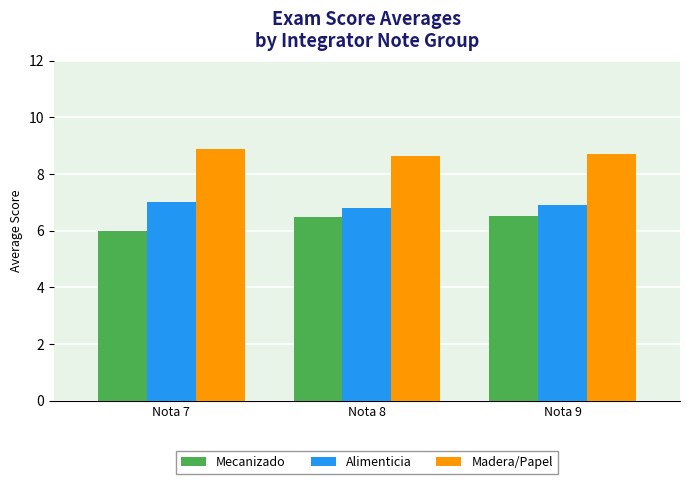

How many groups of bars are there?

3